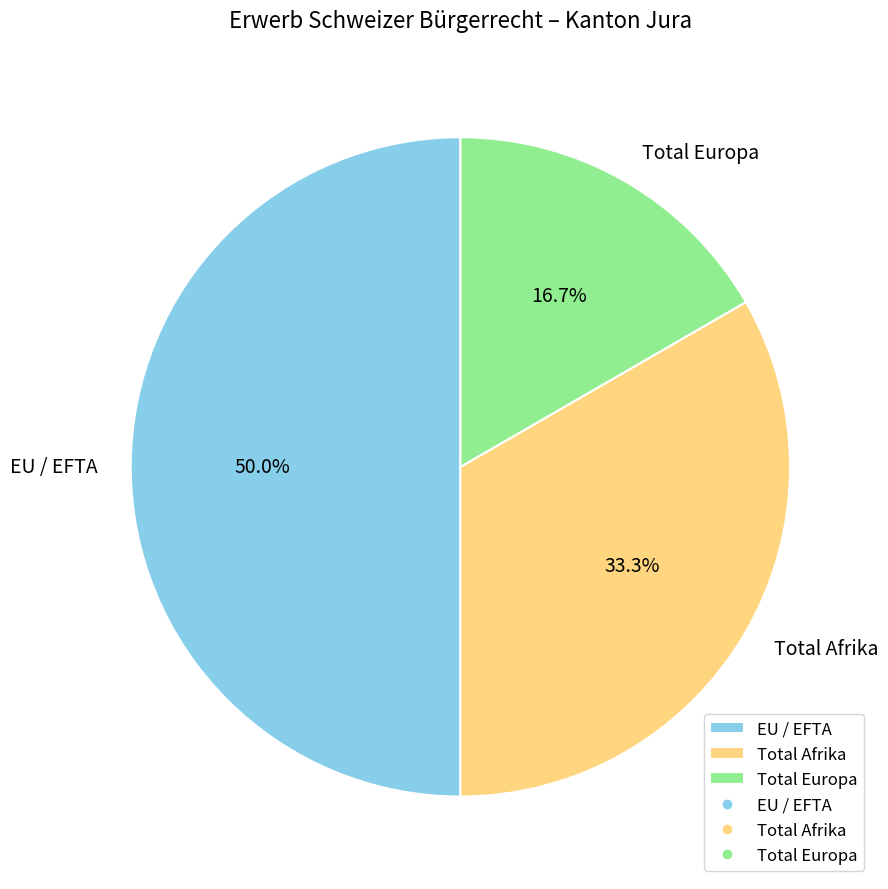

How many slices are in this pie chart?

3